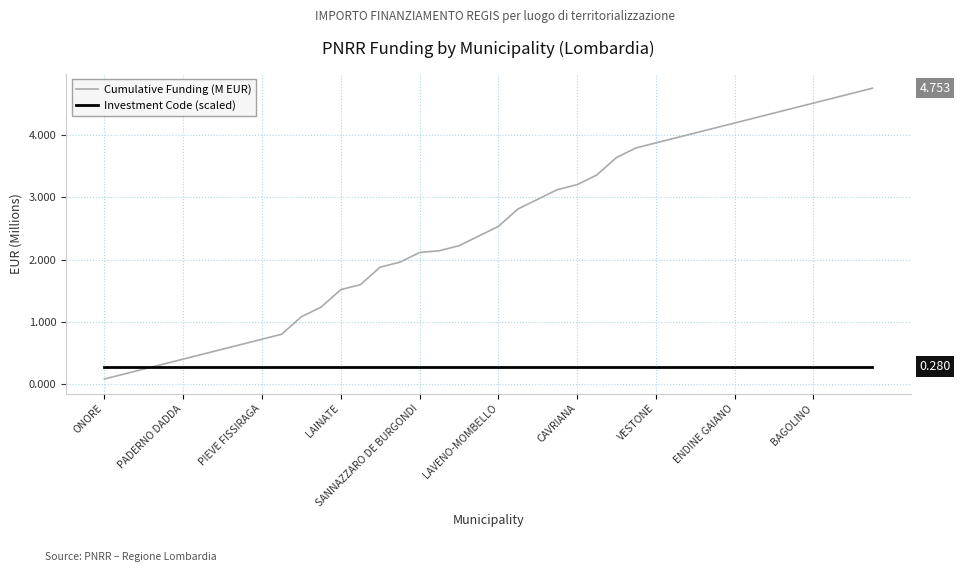

What is the maximum value shown in the chart?

4.8